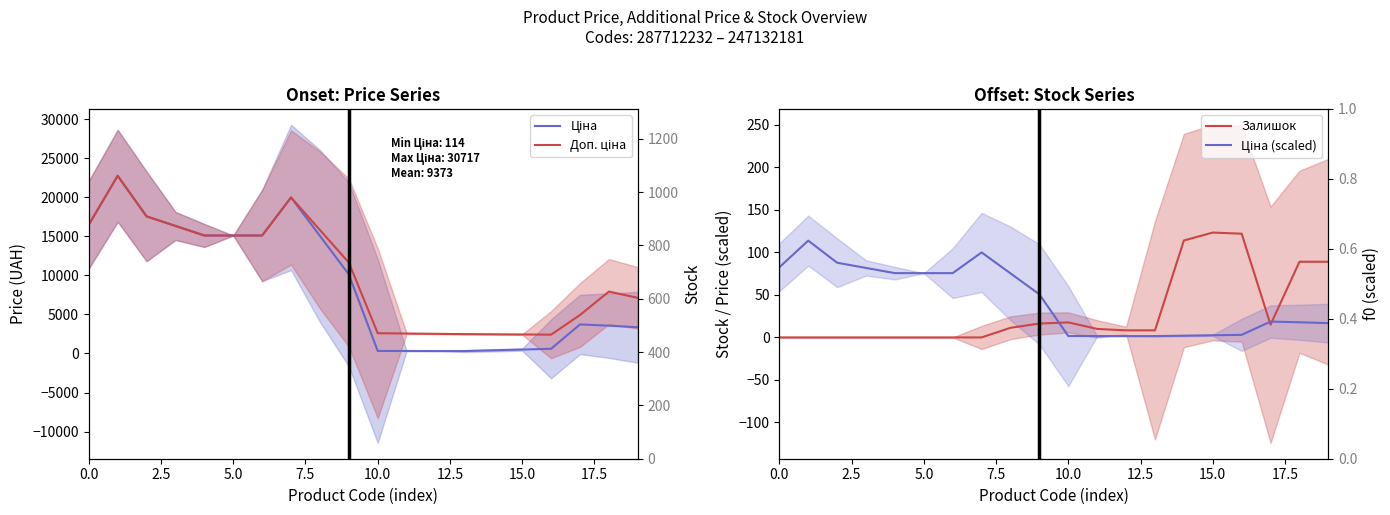

What is the label of the 14th point from the right?

15.0